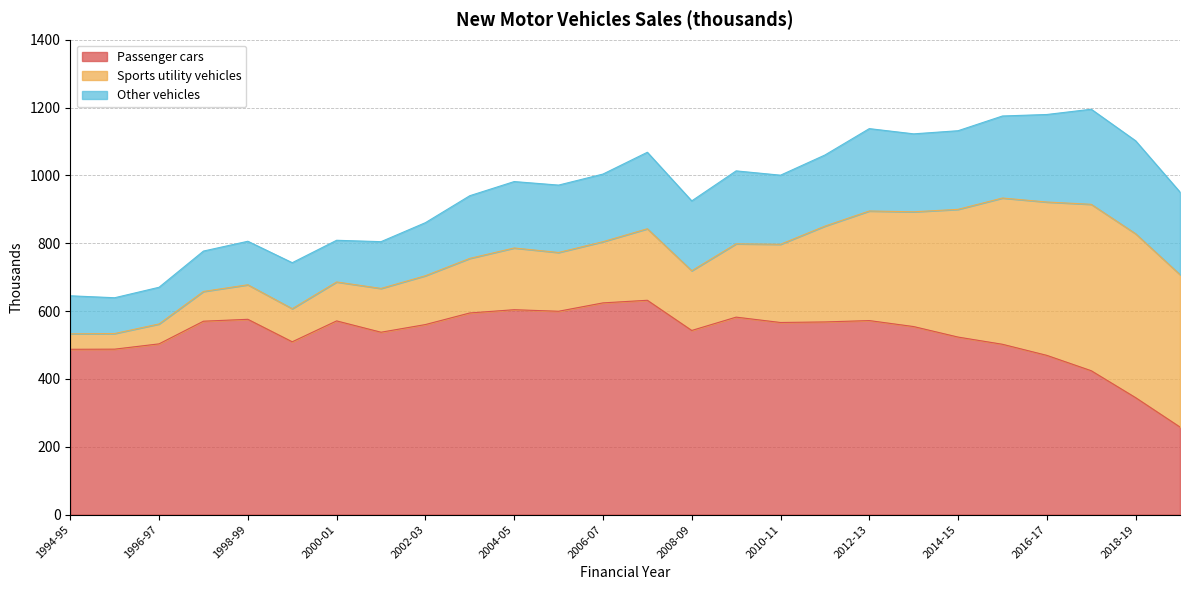

How many categories are shown in the chart?

26